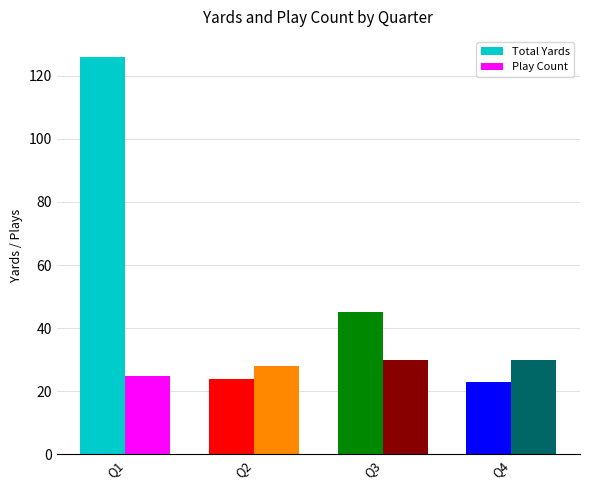

Which category has the highest value in the Total Yards series?

Q1